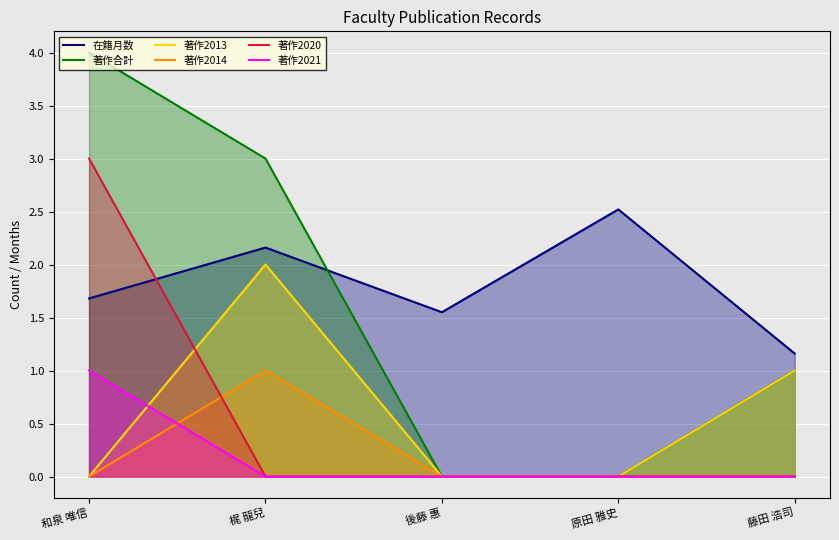

At which category is the sum across all series the highest?

和泉 唯信